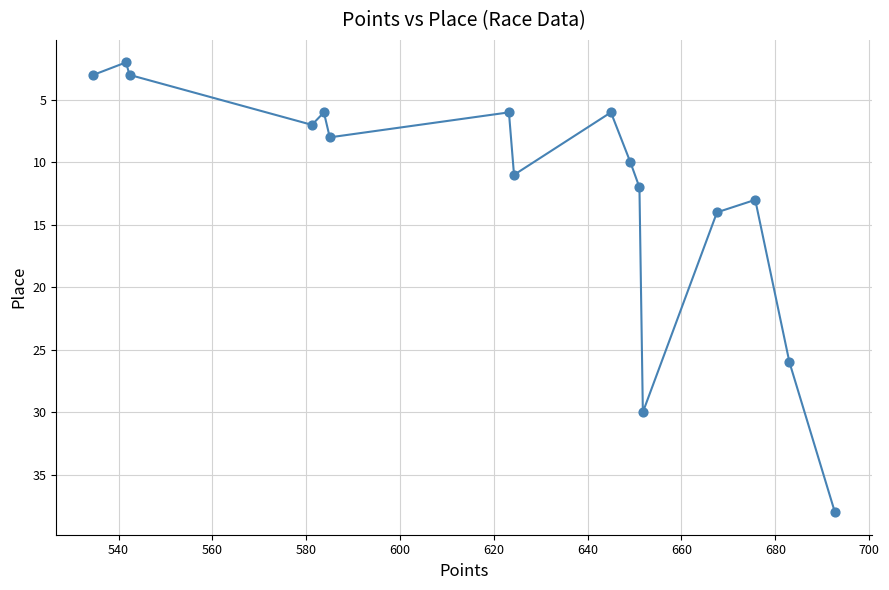

What is the maximum value shown in the chart?

38